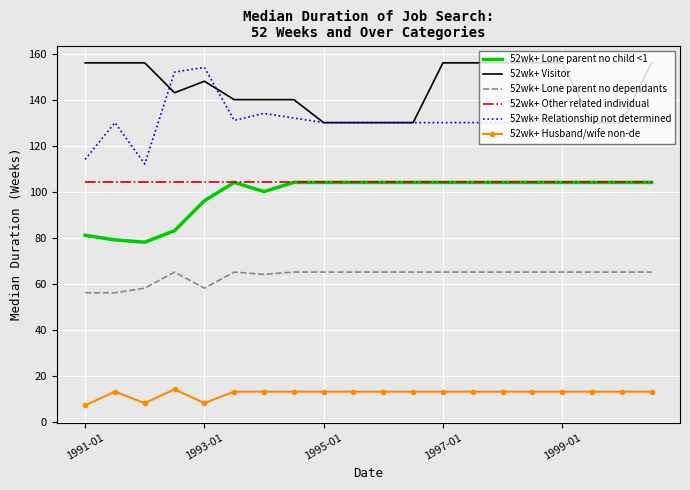

What is the lowest value of the 52wk+ Husband/wife non-de series?

7